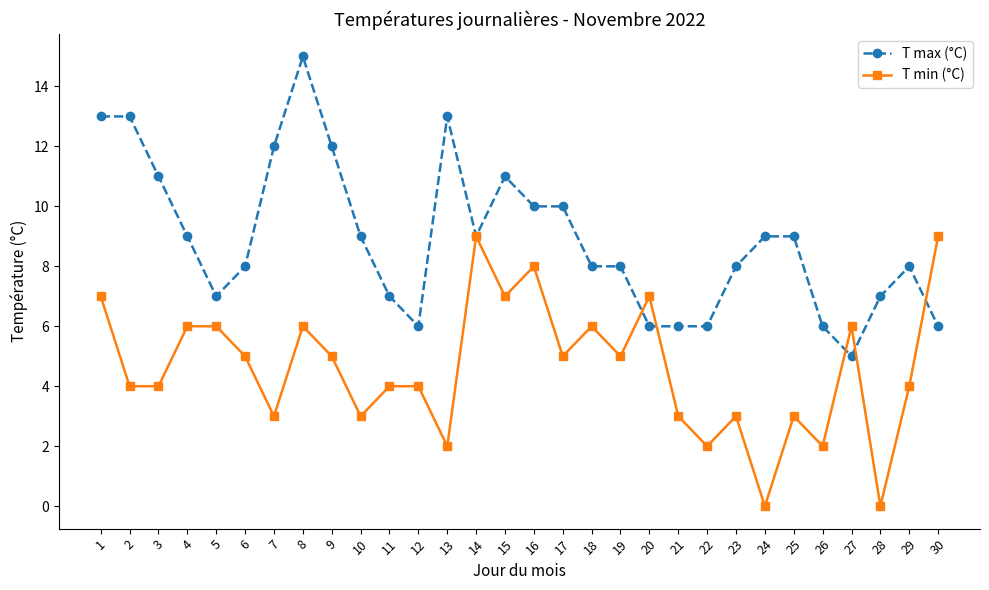

What is the total value across all series at 22?

8